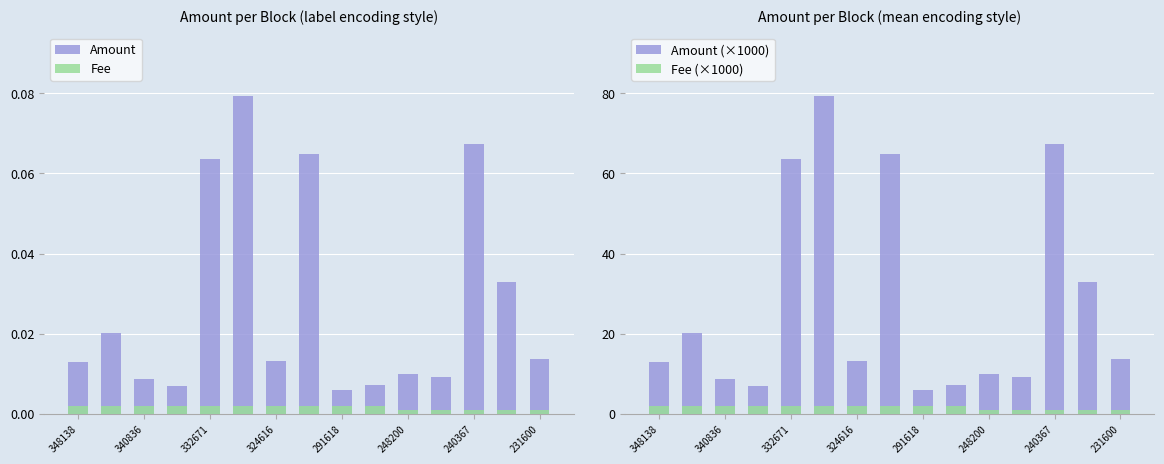

What is the difference between the maximum and minimum values in the Fee (×1000) series?

1.0